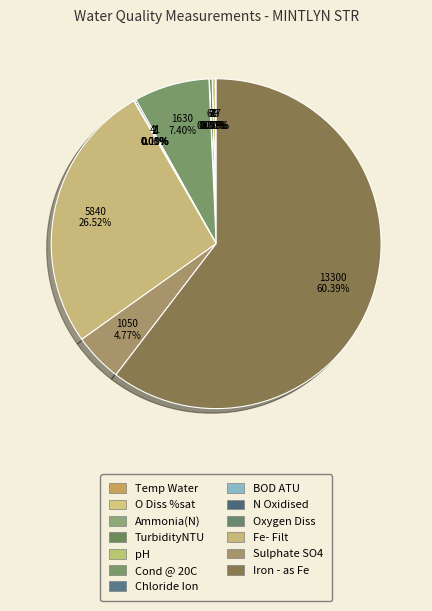

How many segments does this pie chart have?

13